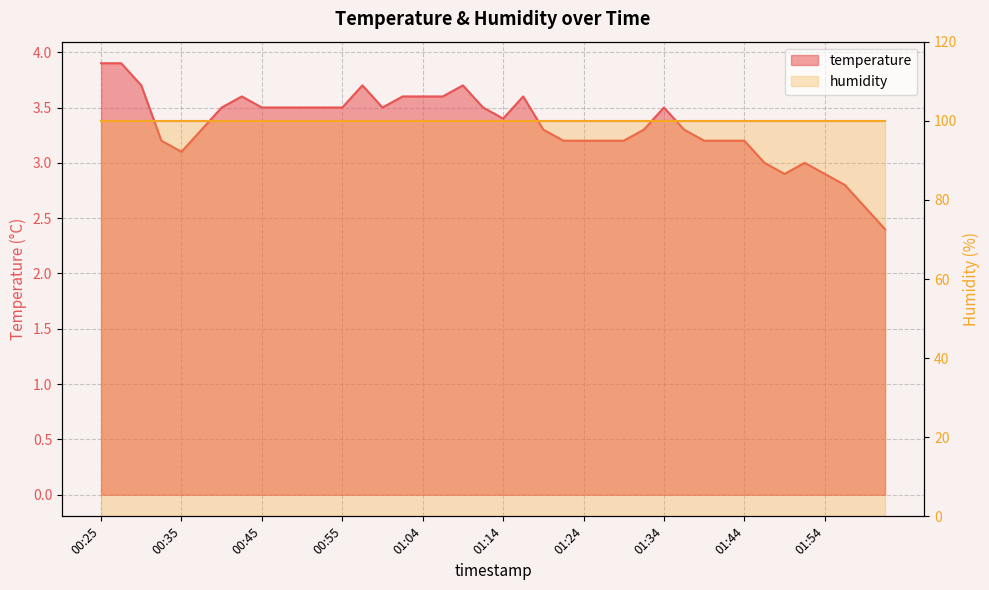

How many data points are above 3?

33